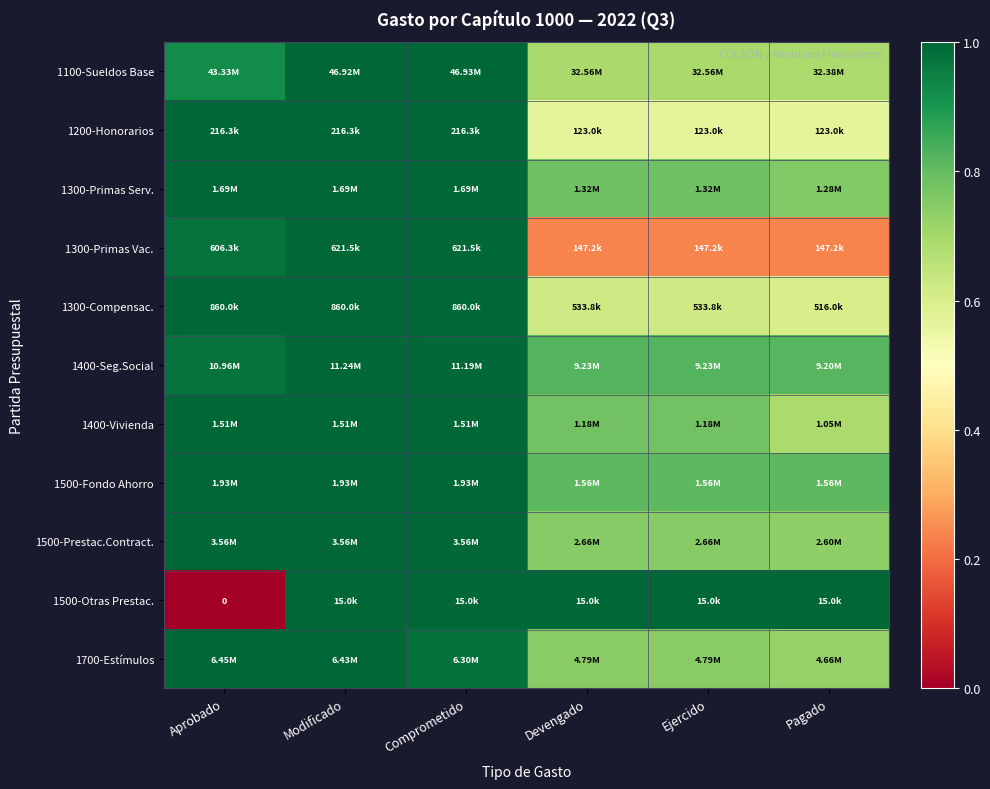

At how many categories does at least one series exceed 0?

6